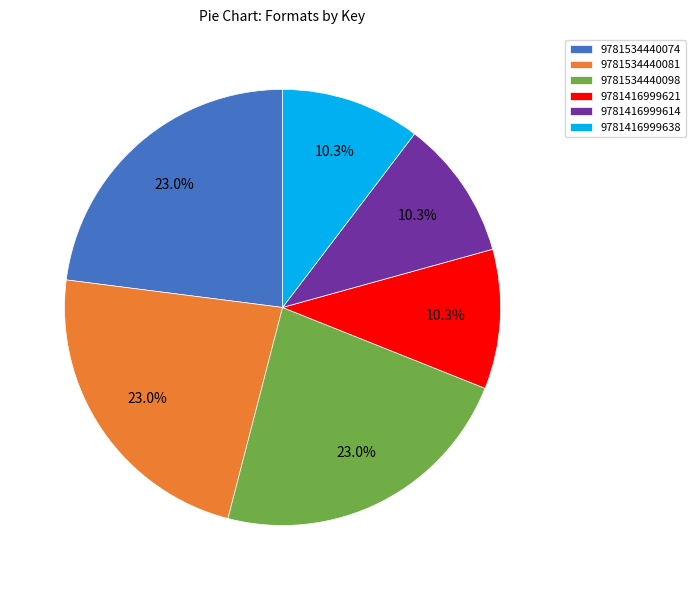

What portion of the pie excludes 9781534440098?

77.0%